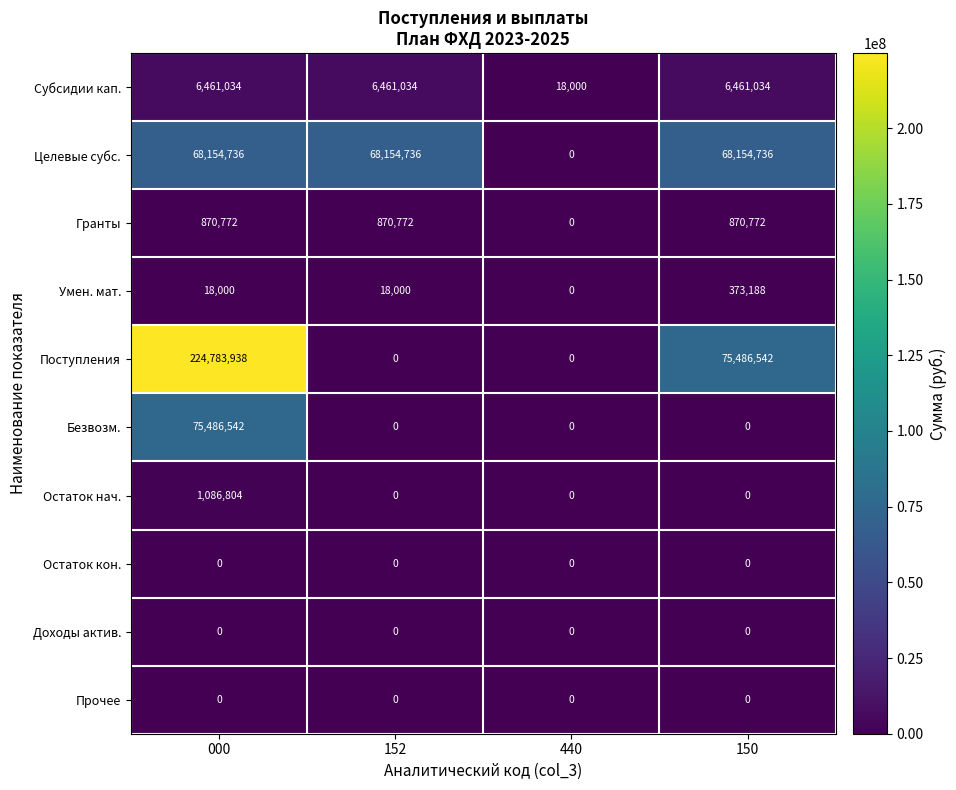

What is the sum of all Поступления values?

300270480